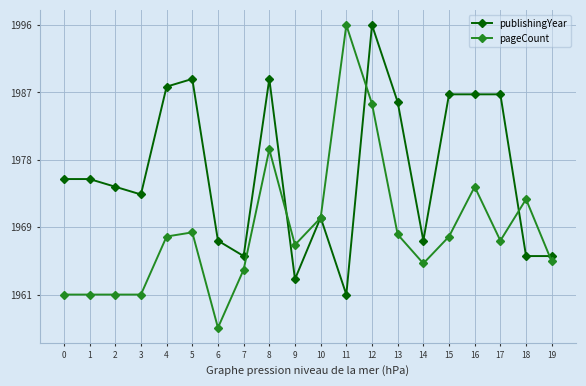

Which series ends up on top after the final intersection of pageCount and publishingYear?

publishingYear